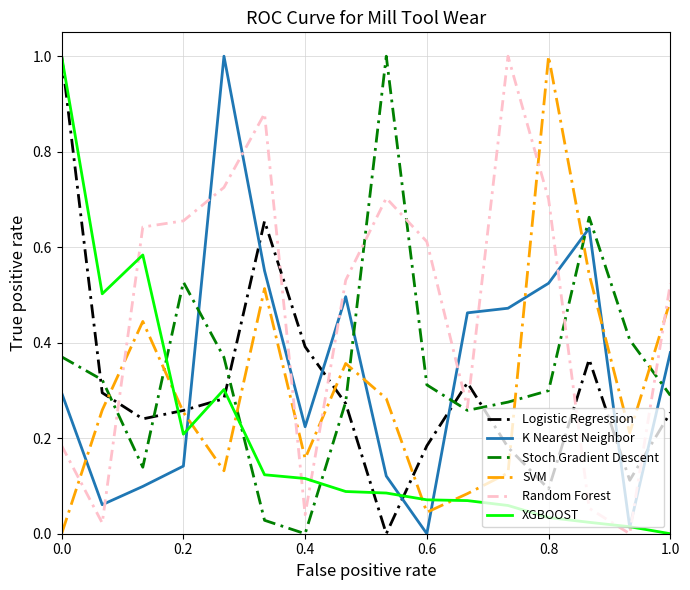

What is the greatest value displayed?

1.0